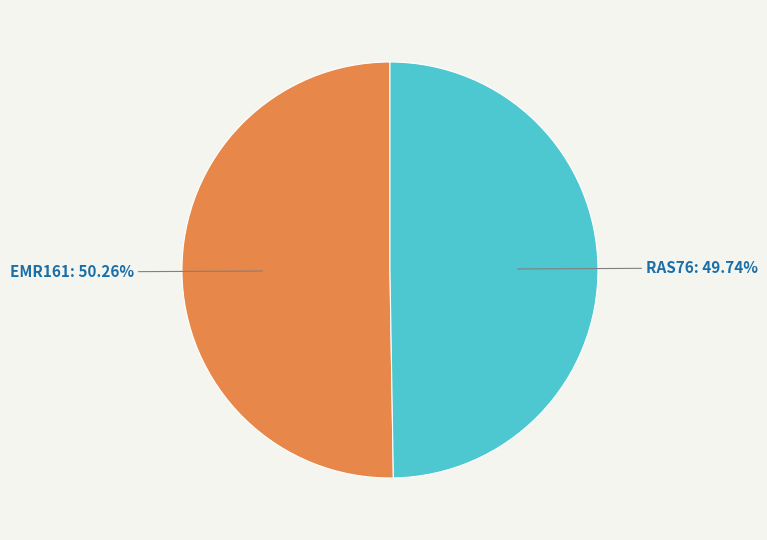

What percentage do RAS76 and EMR161 together represent?

100.0%